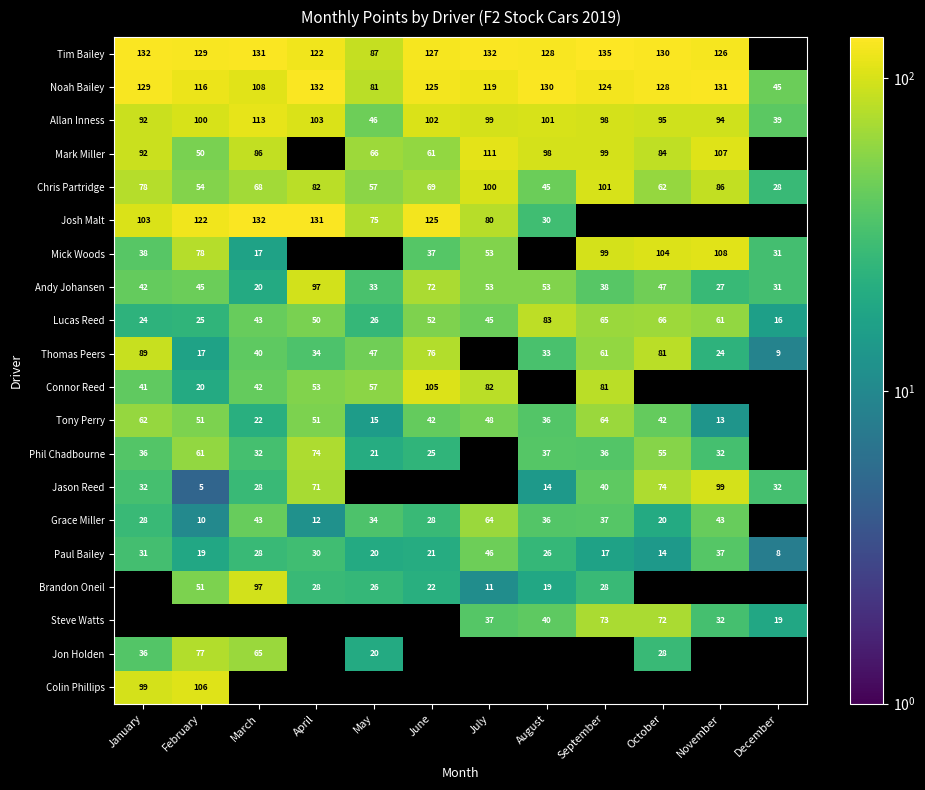

The value of Jon Holden at May is 20. True or false?

True